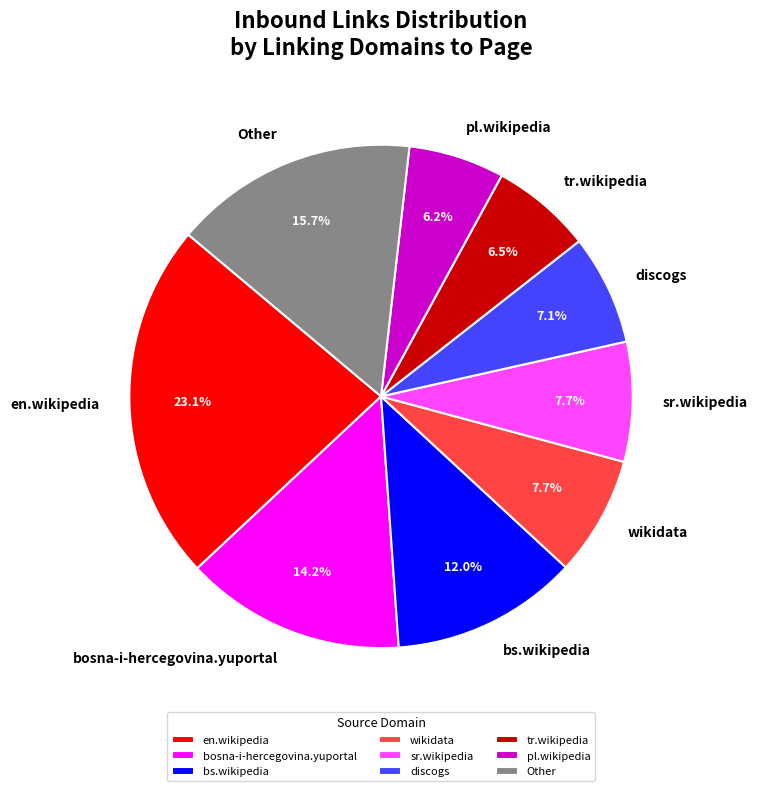

Which has a higher value, wikidata or bosna-i-hercegovina.yuportal?

bosna-i-hercegovina.yuportal